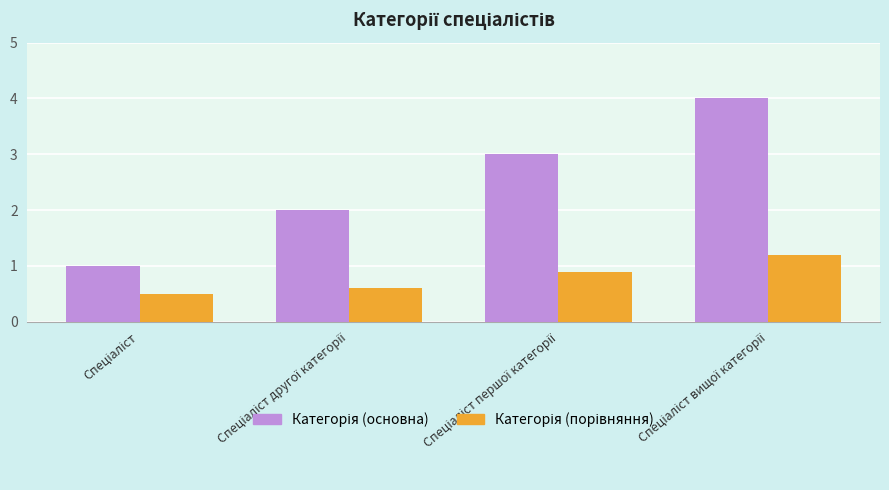

What is the minimum value shown in the chart?

0.5